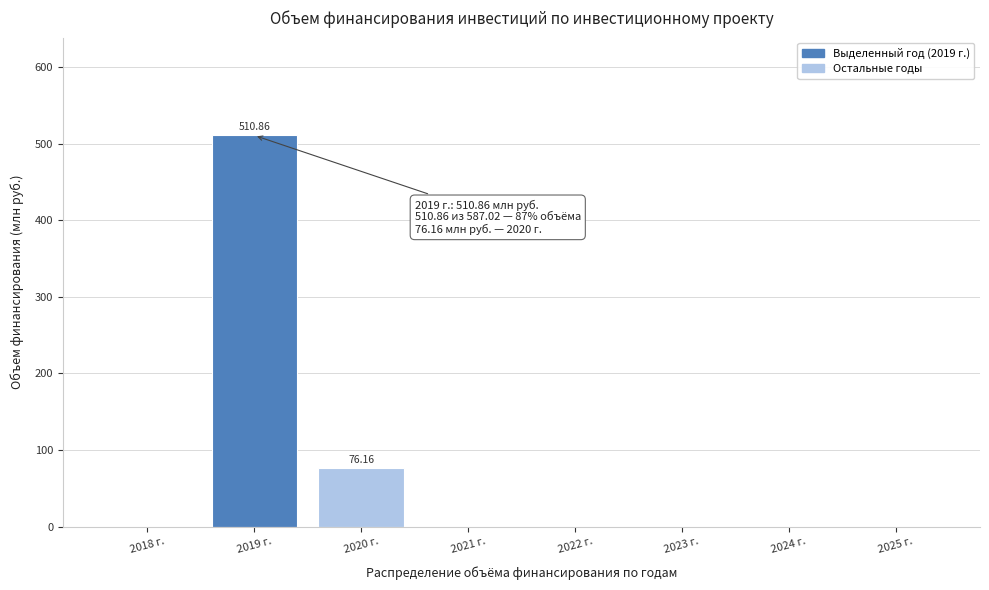

Between 2024 г. and 2019 г., which is larger?

2019 г.